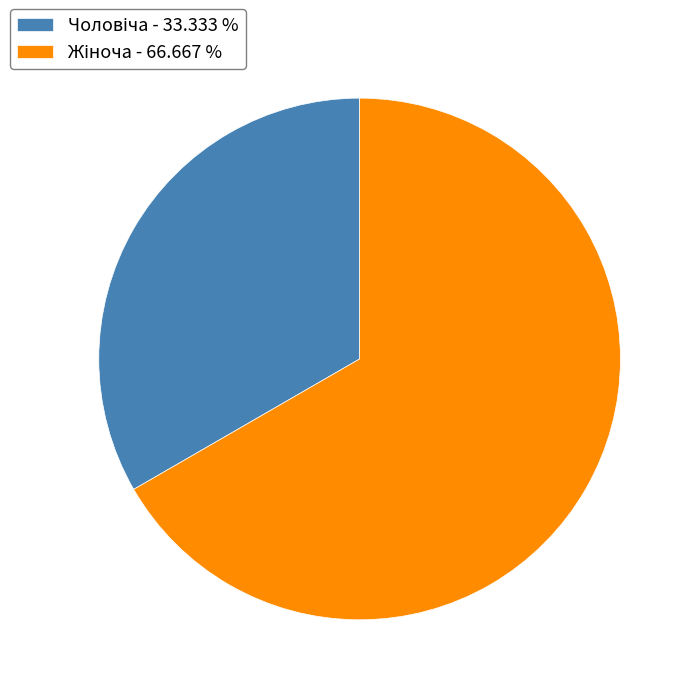

Is there any slice that represents more than half of the pie?

Yes